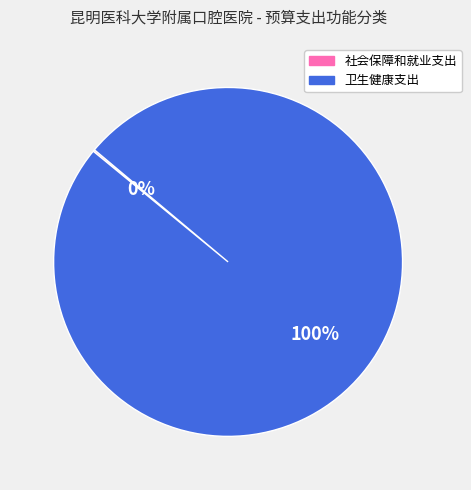

Which category has the biggest portion of the pie?

卫生健康支出